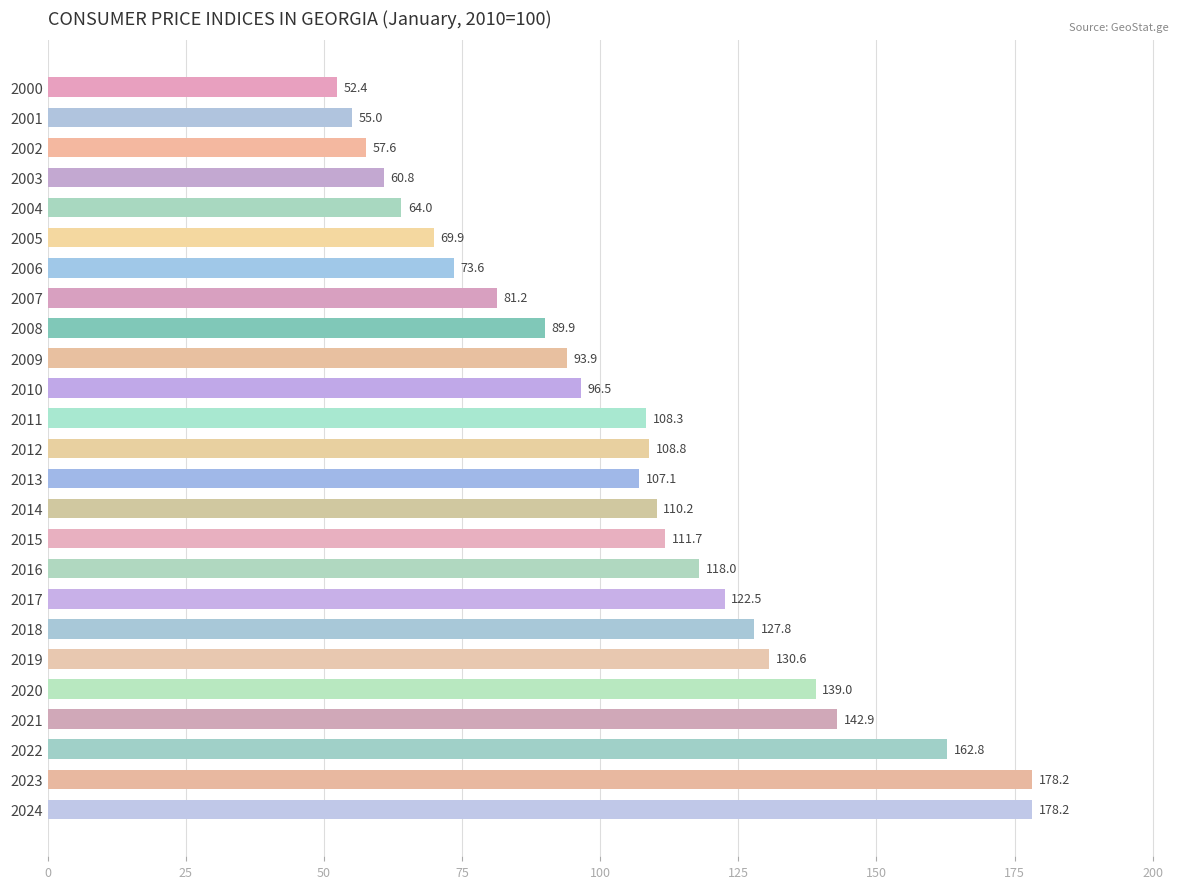

What is the difference between the values at 2024 and 2007?

97.0